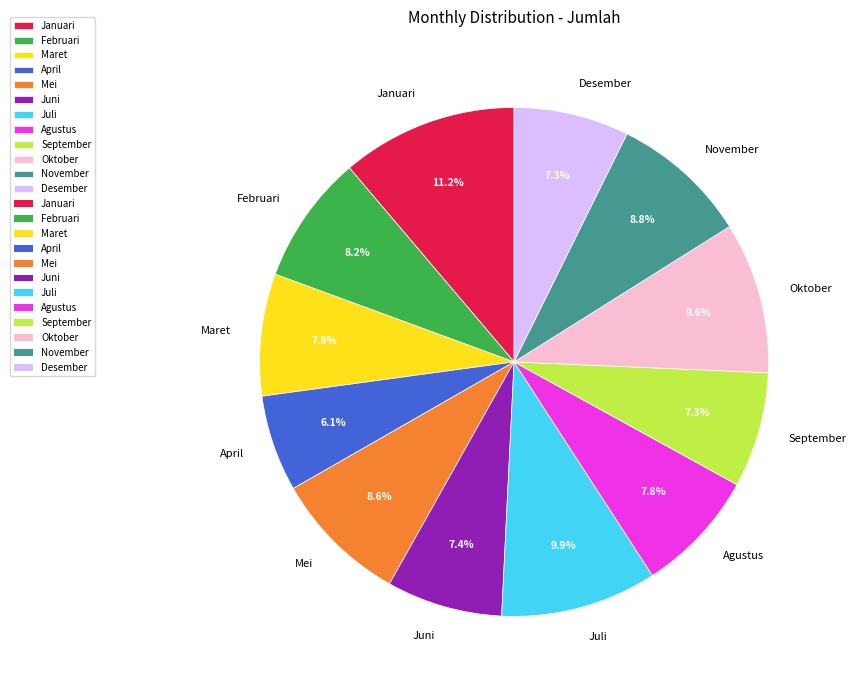

To the nearest percent, what portion does Januari represent?

11%